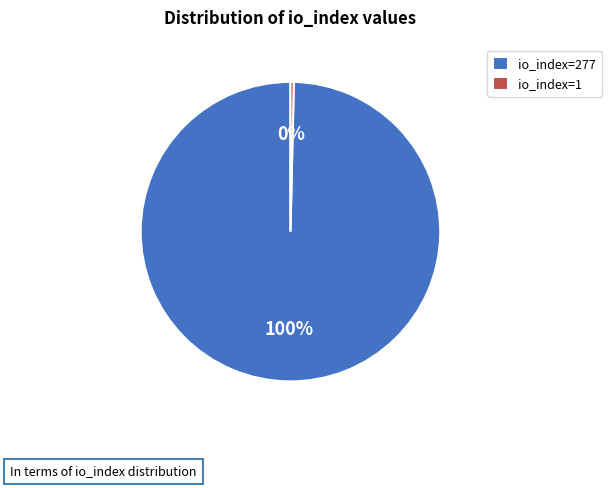

Does any single category account for the majority?

Yes